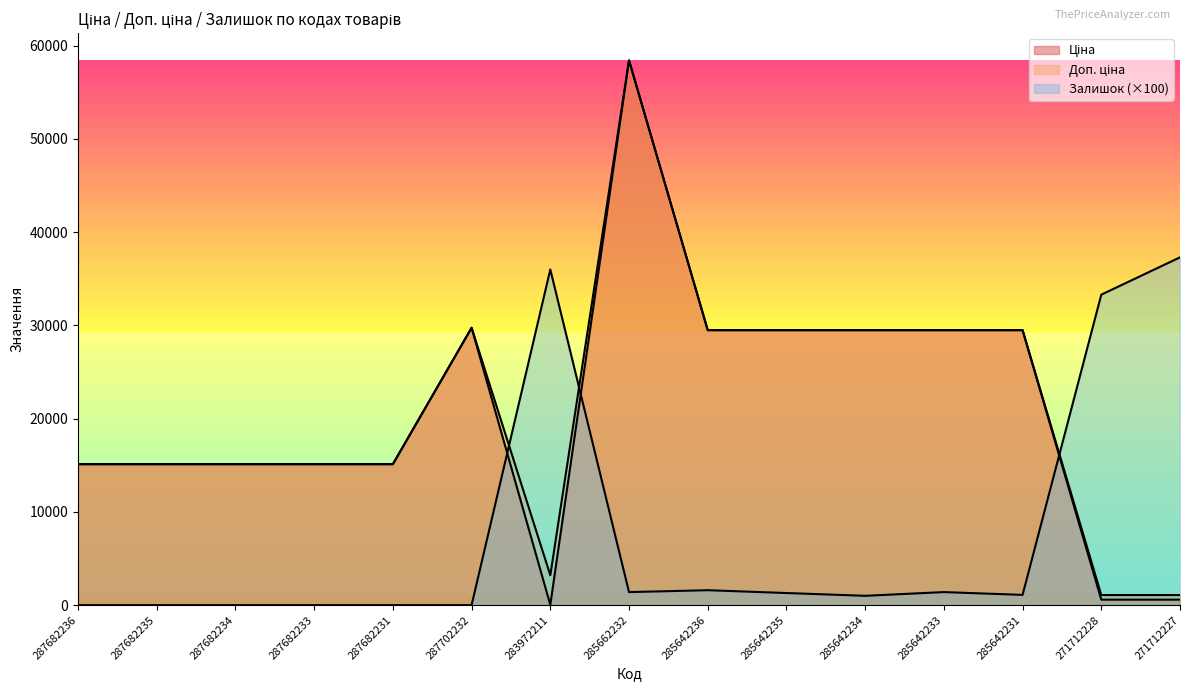

Where is the first local minimum for Доп. ціна?

283972211